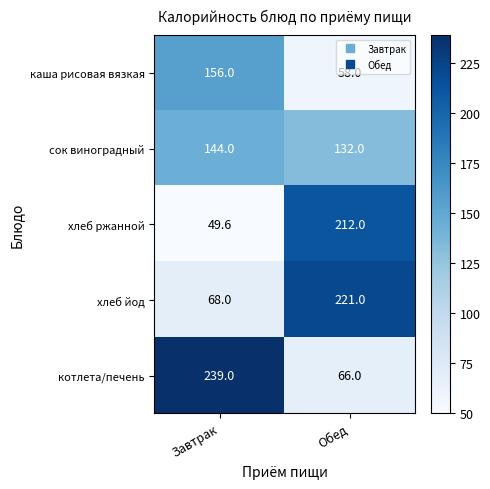

What is the difference between the highest and lowest values at Обед?

163.0